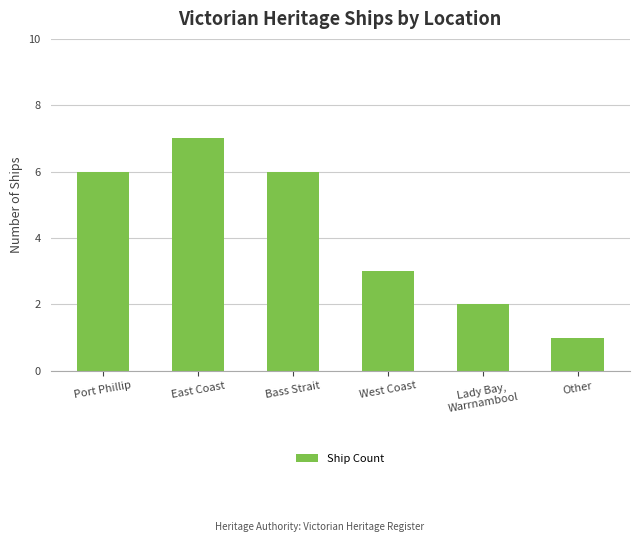

What is the difference between the maximum and minimum values?

6